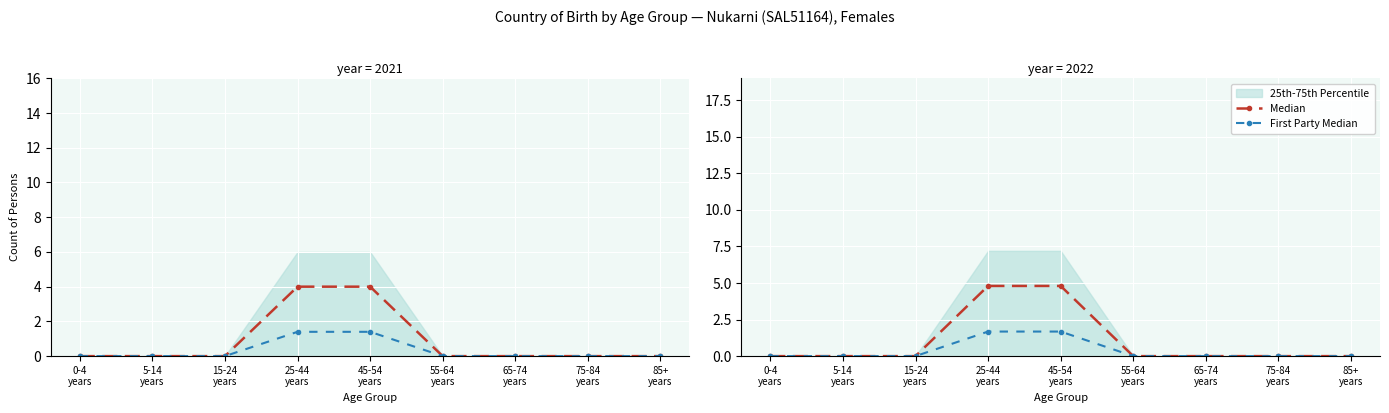

What is the maximum value shown in the chart?

4.8